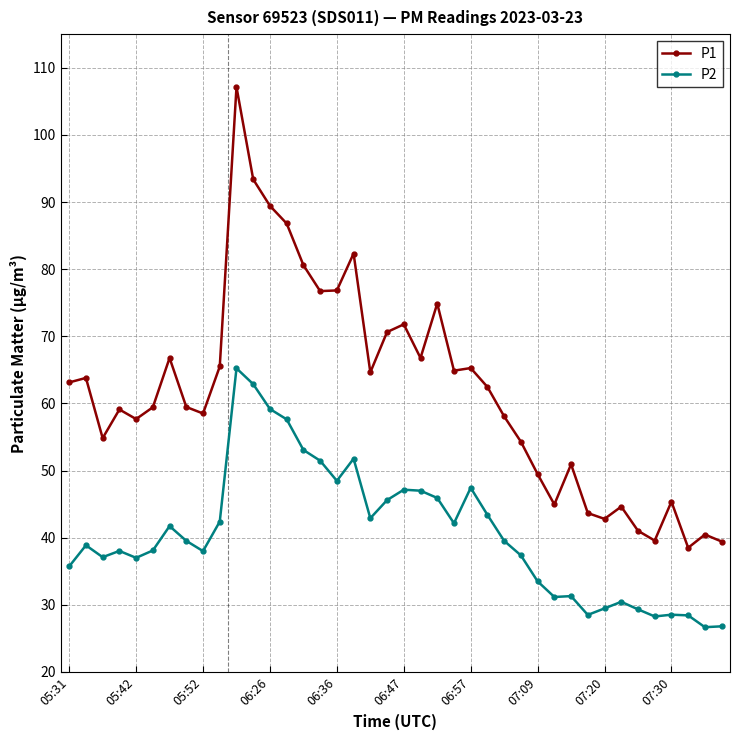

True or false: P1 and P2 cross at least once.

False